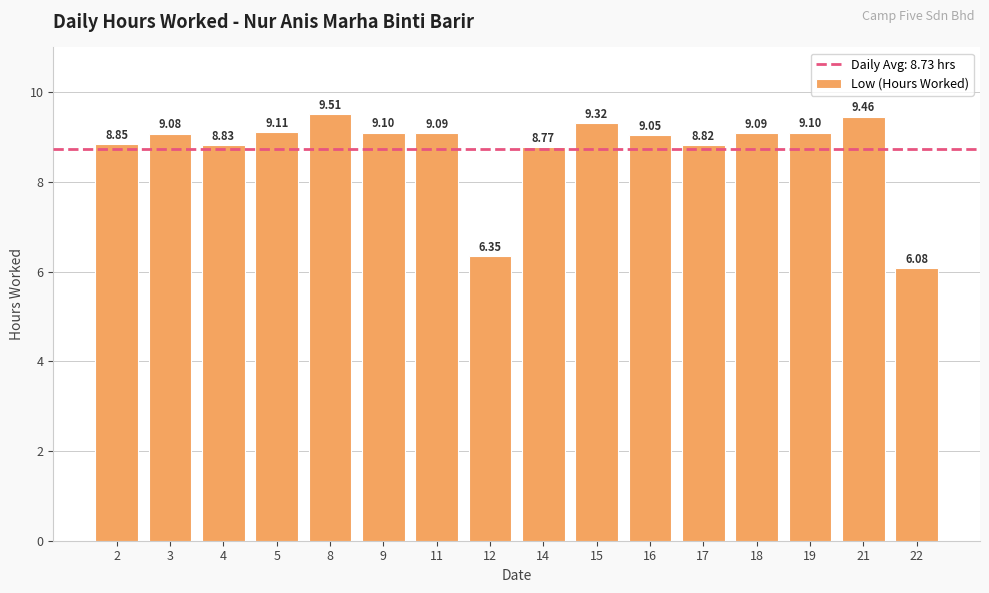

Approximately how many times larger is the value at 14 compared to 11?

1.0